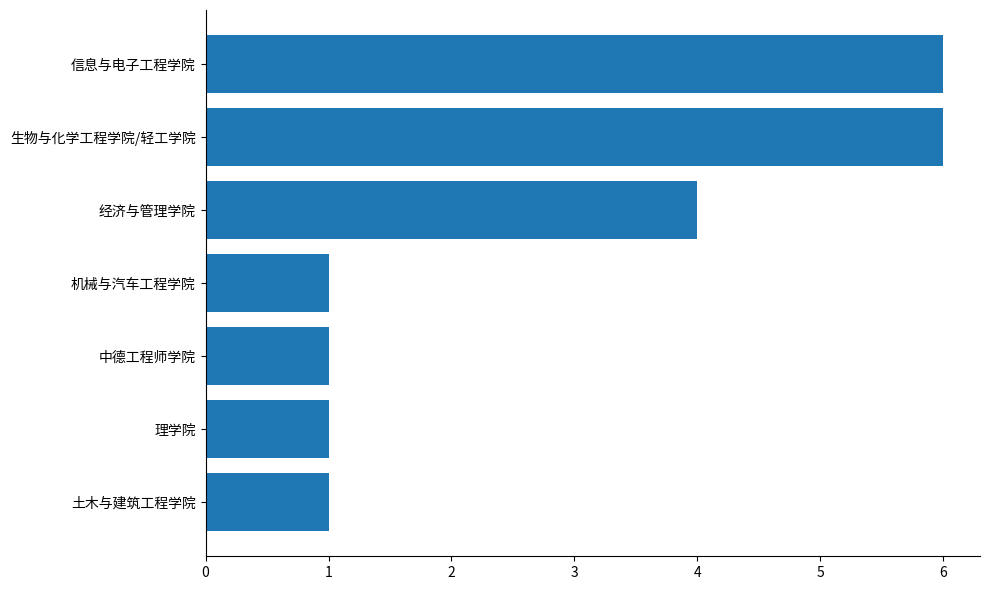

The chart shows a value of 1 at 理学院. True or false?

True